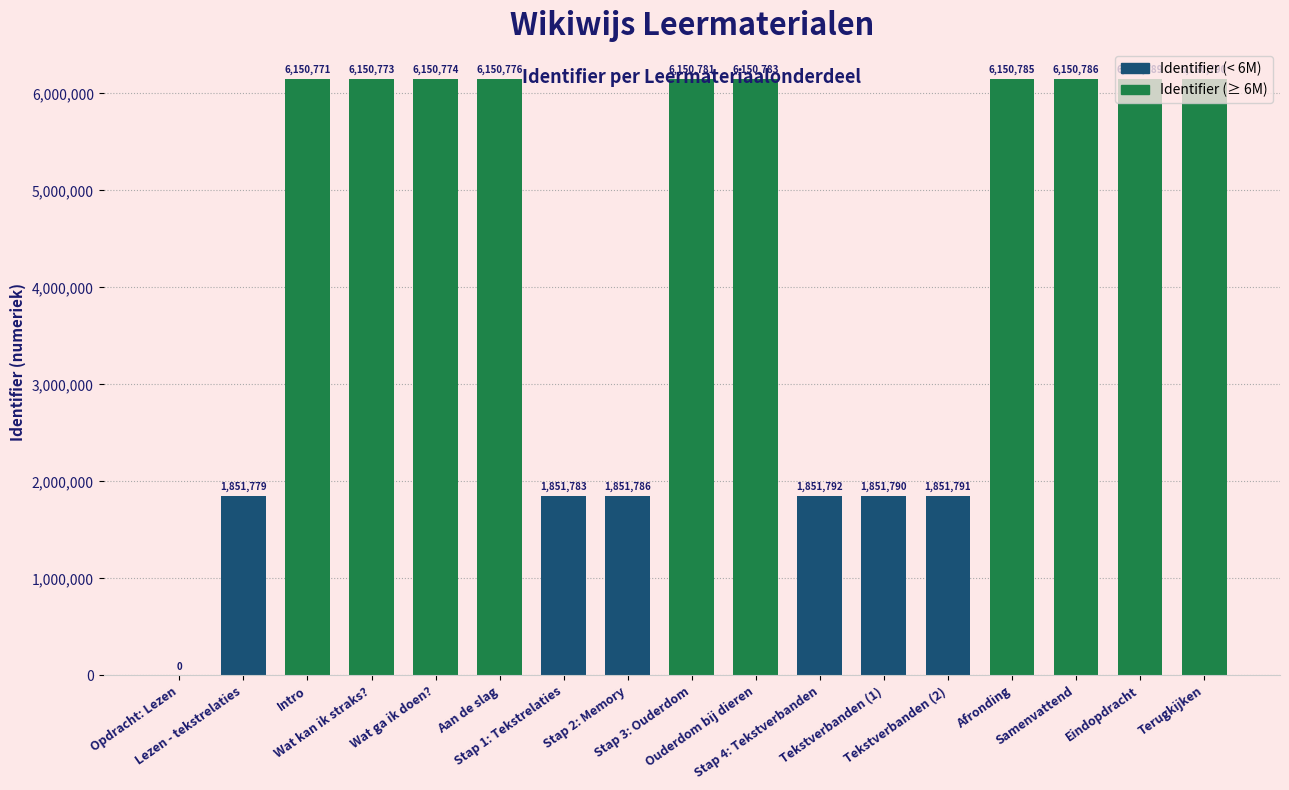

Between Tekstverbanden (2) and Terugkijken, which is larger?

Terugkijken